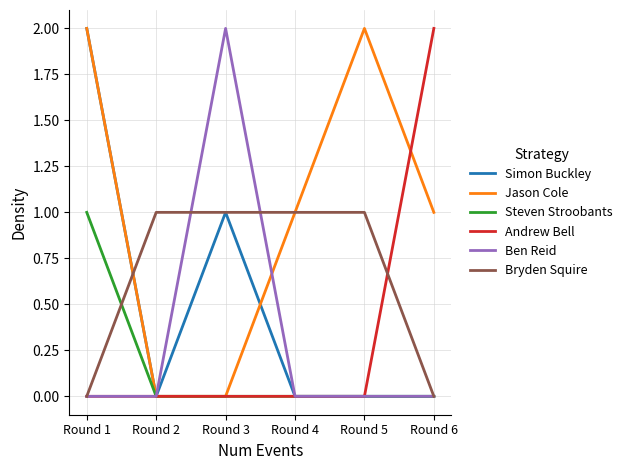

Which series has the largest total across all categories?

Jason Cole